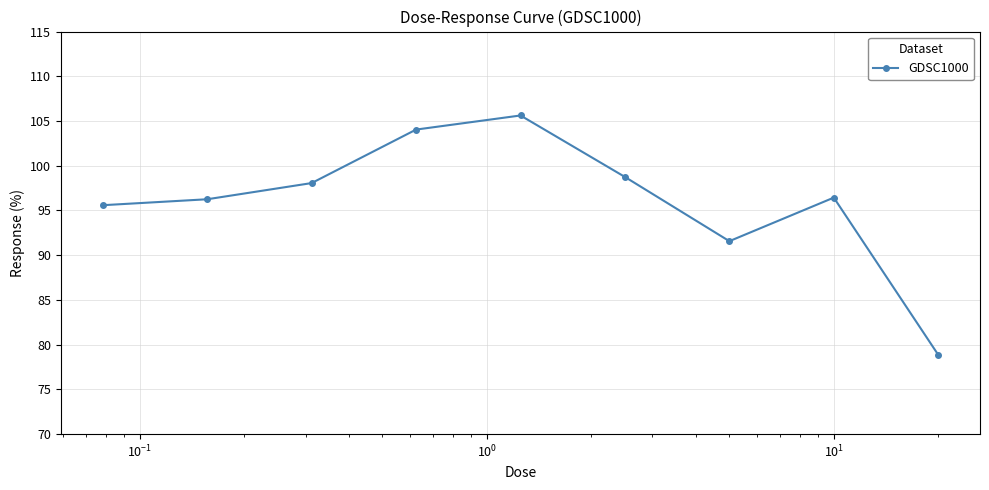

What is the difference between the maximum and second lowest values?

14.0